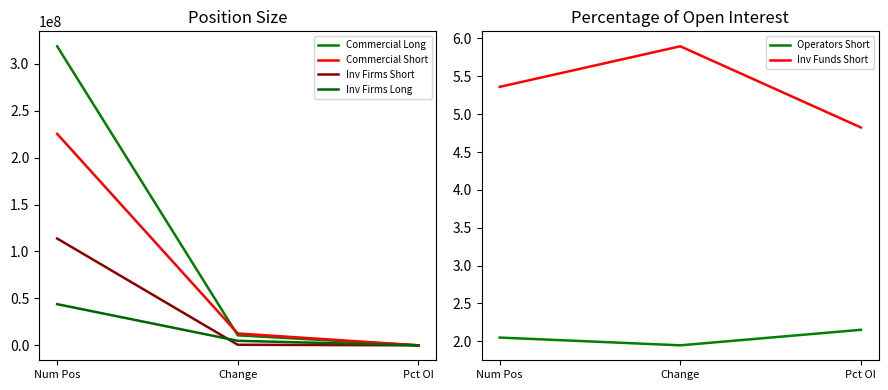

Where does the Commercial Short series first go above 12646493?

Num Pos